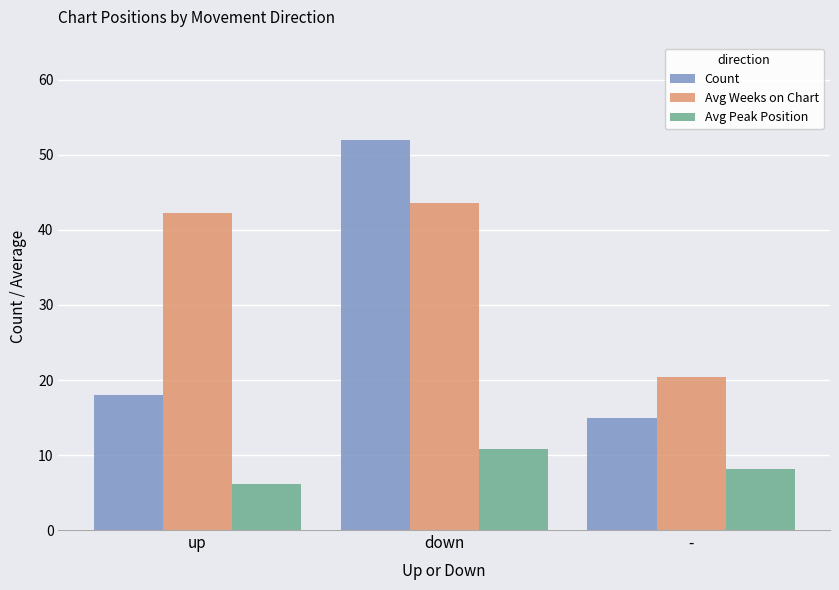

At which category is the sum across all series the highest?

down